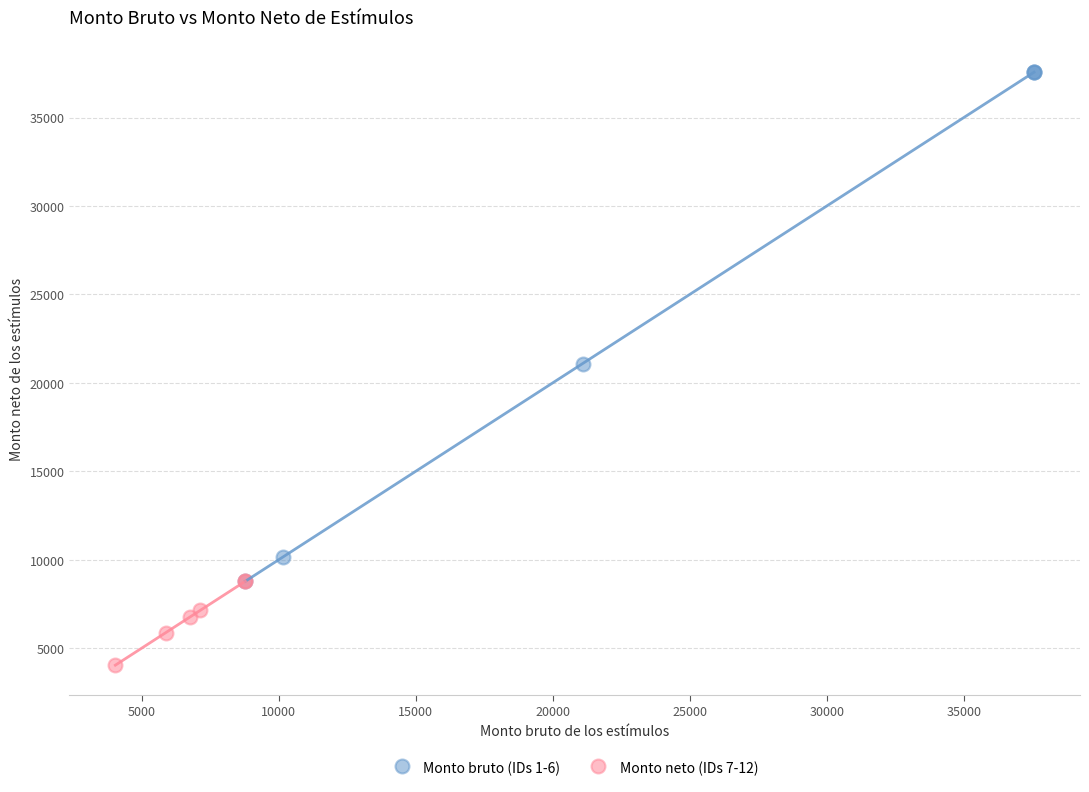

Which series has the largest Y range (max minus min)?

Monto bruto (IDs 1-6)